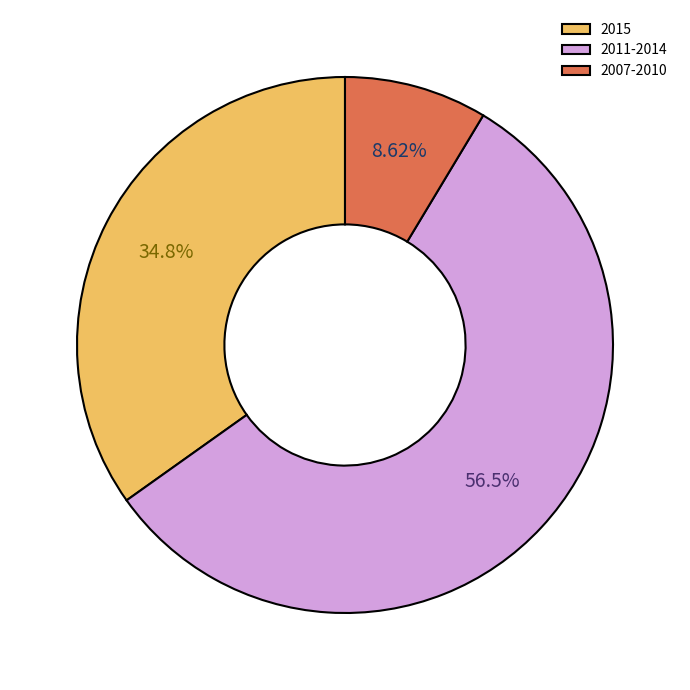

Rank the categories by value from highest to lowest.

2011-2014, 2015, 2007-2010